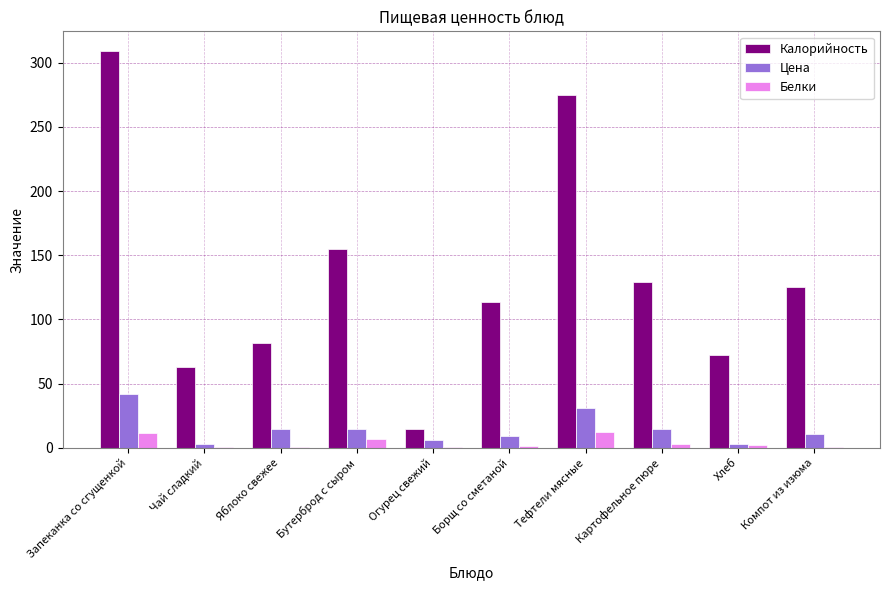

The value of Калорийность at Яблоко свежее is 21.7. True or false?

False